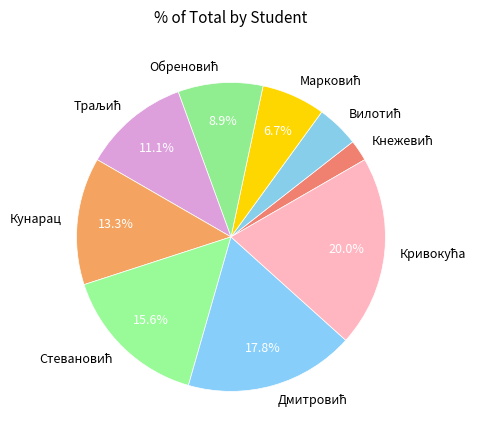

Does any single category account for the majority?

No